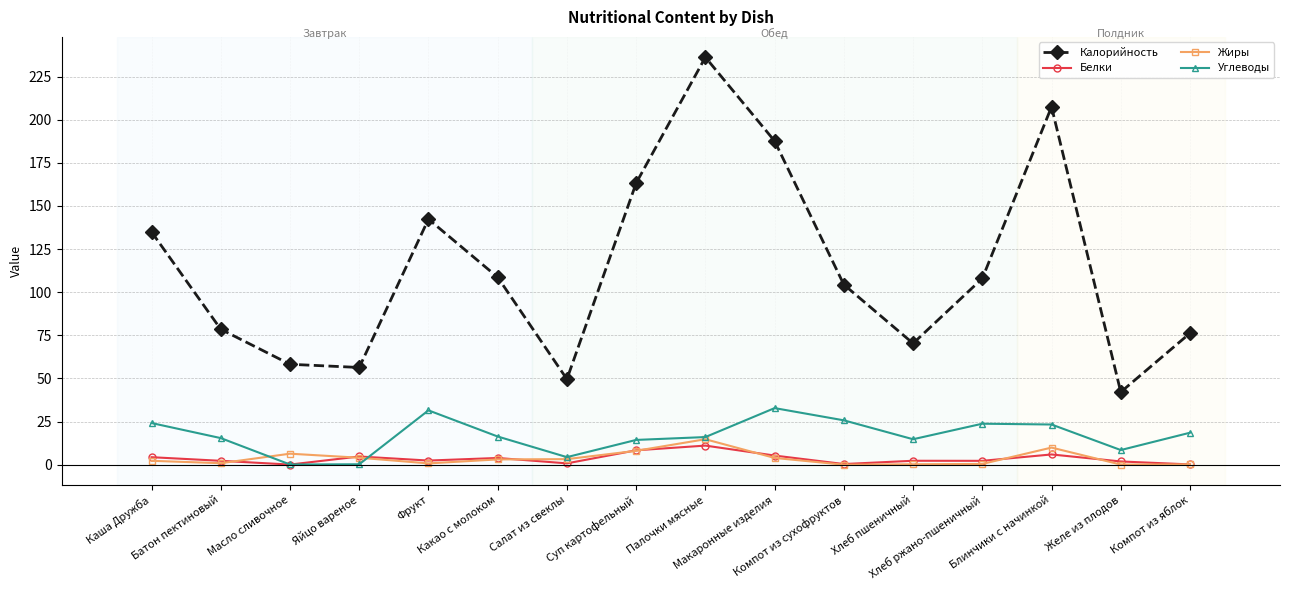

What position from the left is Блинчики с начинкой?

14